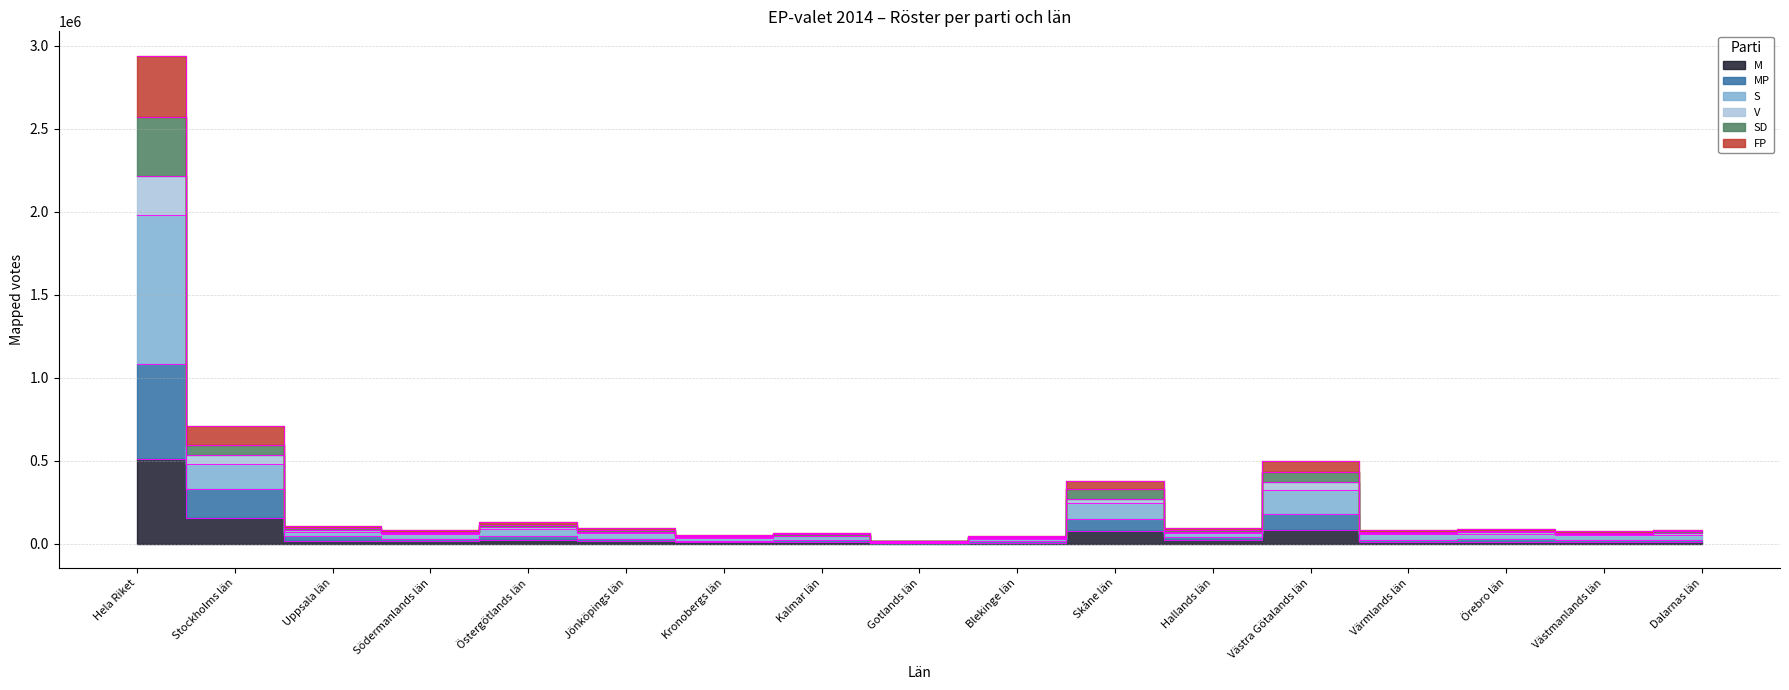

What is the value of the M point at the 16th from the left?

11177